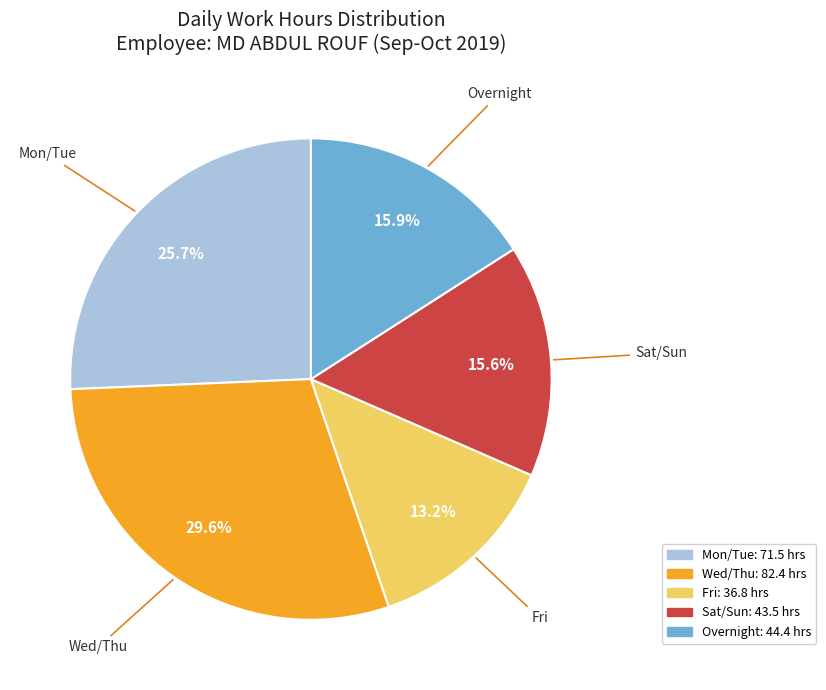

Count the number of slices in the pie.

5